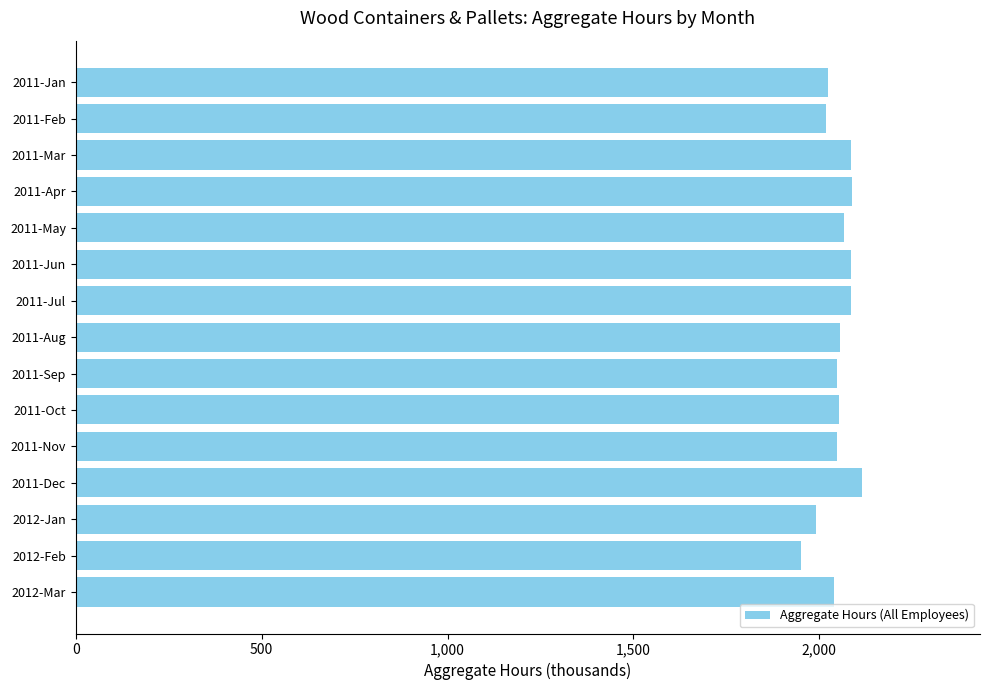

What is the ratio of the value at 2011-Mar to the value at 2011-Apr?

1.0